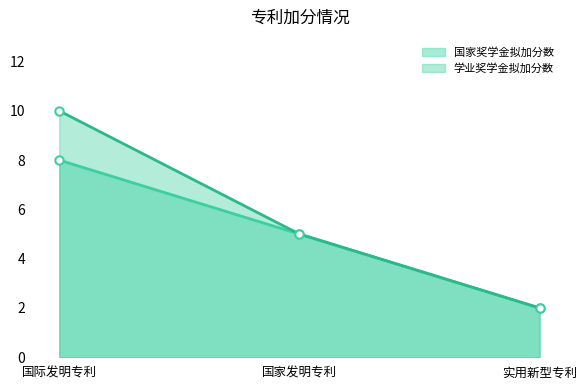

Reading right to left, list all the values displayed in this chart.

国家奖学金拟加分数: 2	5	8
学业奖学金拟加分数: 2	5	10